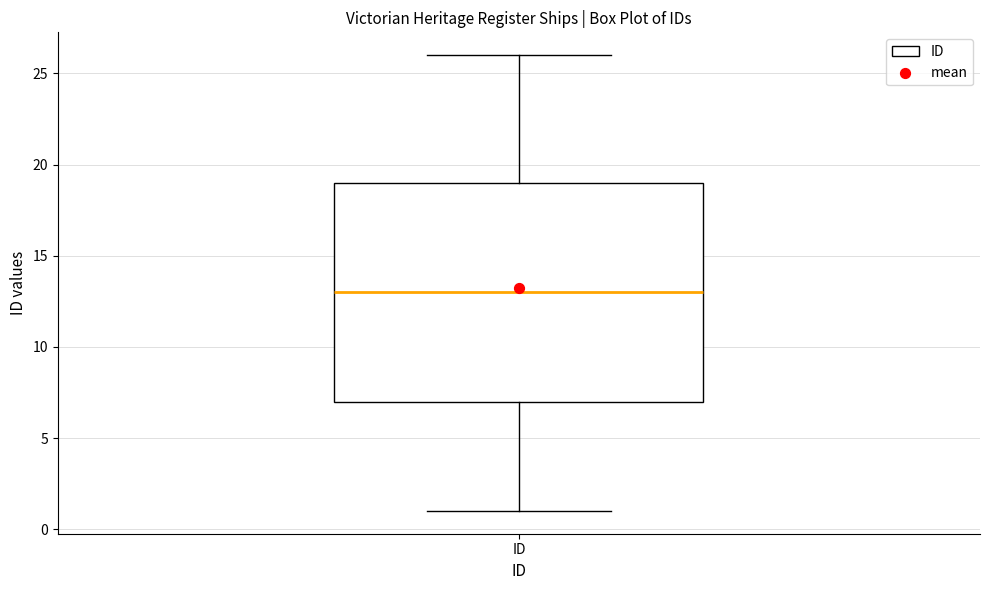

Read this box plot against the y-axis: the position of the median line, the range covered by the box, and the ends of both whiskers. The values are not printed on the chart, so give them approximately, as read against the axis.

median 13, box 7 to 19, whiskers 1 to 26